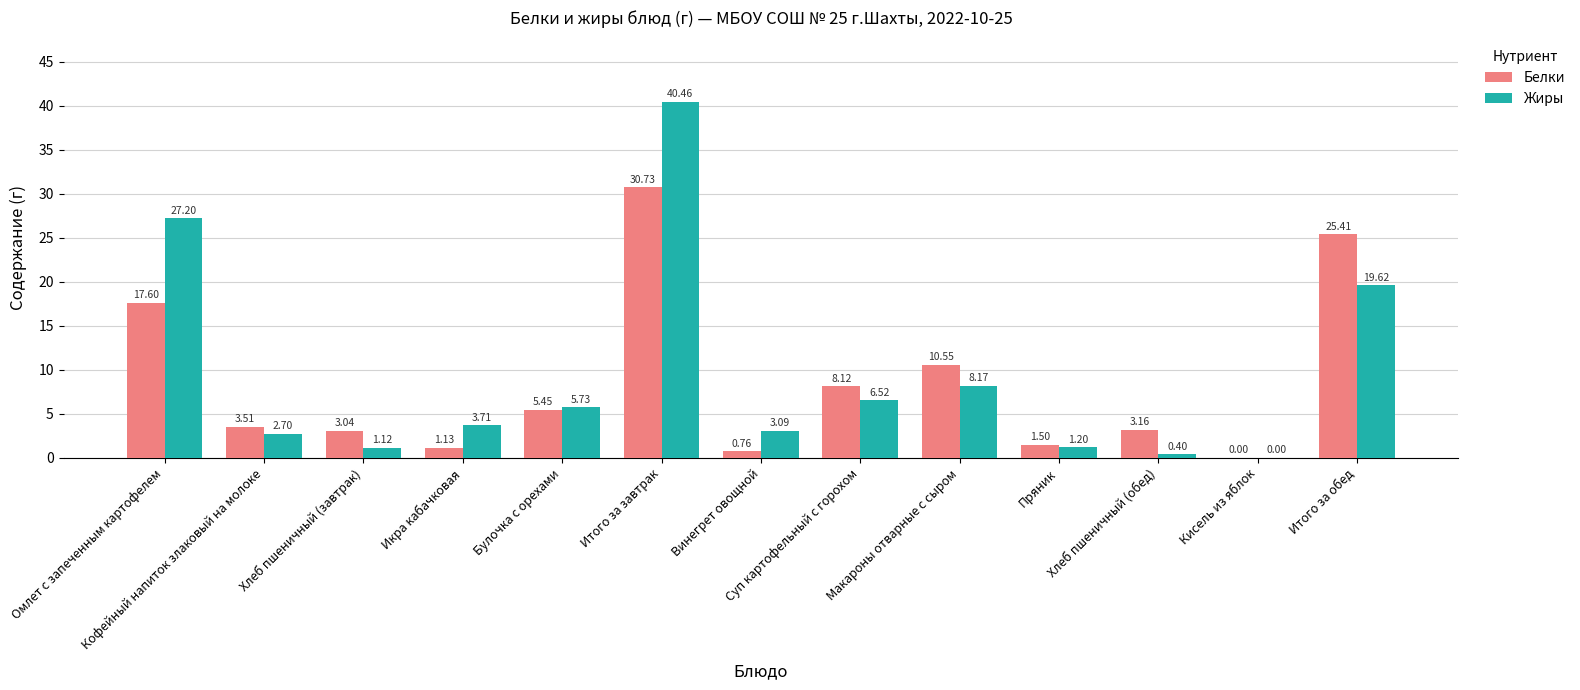

True or false: Белки has a value of 9.2 at Итого за обед.

False